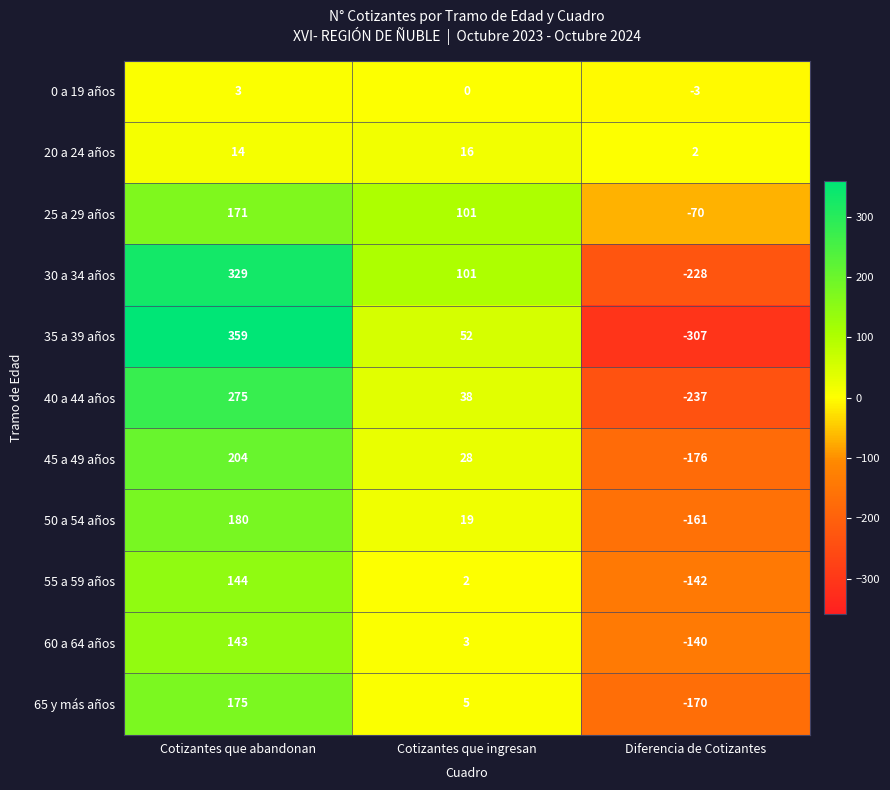

Which series has the widest spread of values?

35 a 39 años